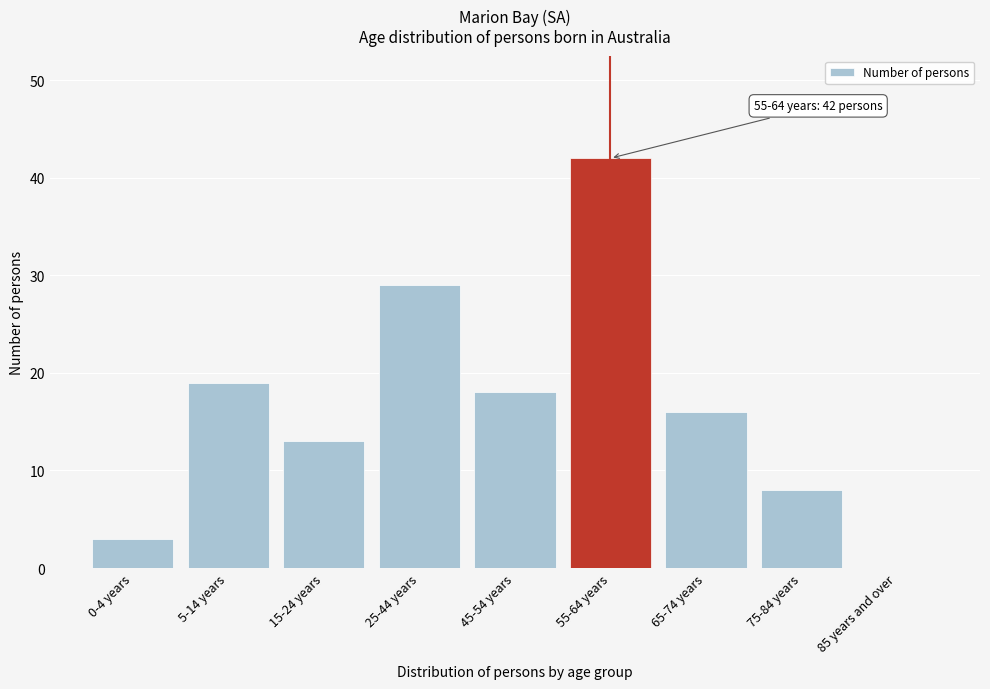

Reading left to right, what are all the values shown in this chart?

0-4 years=3	5-14 years=19	15-24 years=13	25-44 years=29	45-54 years=18	55-64 years=42	65-74 years=16	75-84 years=8	85 years and over=0